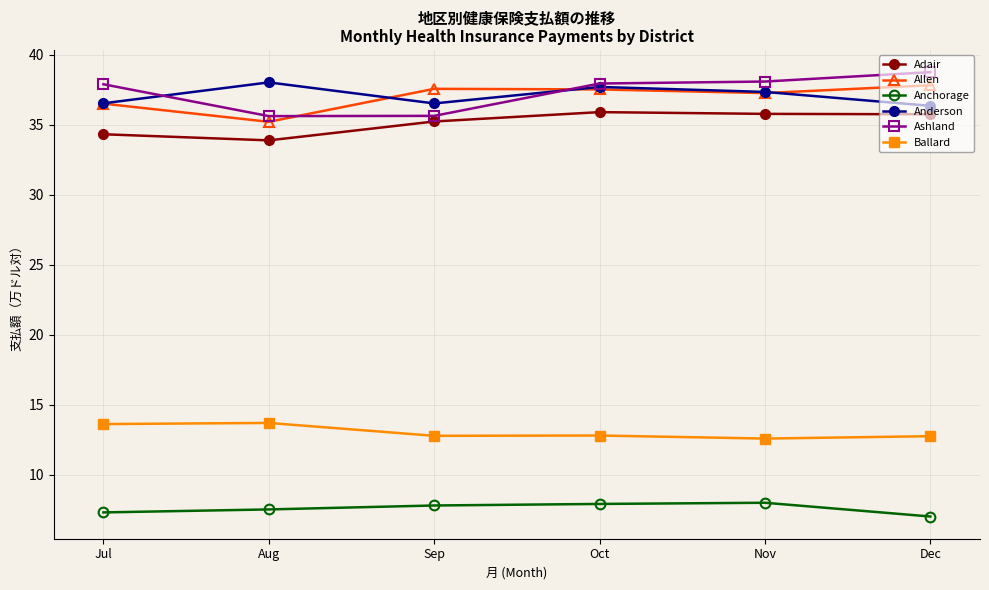

The value of Anderson at Nov is 21.4. True or false?

False